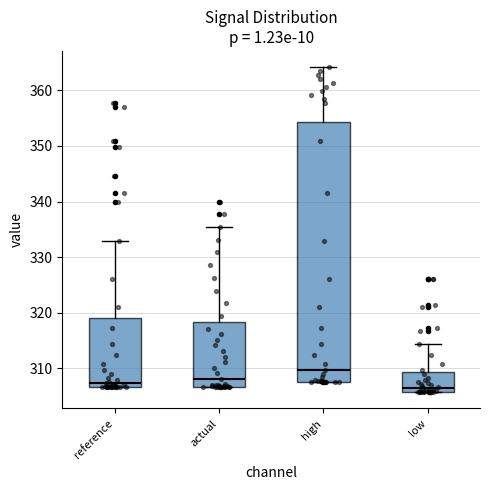

Reading left to right, read every box against the y-axis: the position of its median line, the range the box covers, and the ends of its whiskers. The values are not printed on the chart, so give them approximately, as read against the axis.

reference: median 307 (just above the box's lower edge), box 307 to 319, whiskers 307 to 333
actual: median 308, box 307 to 318, whiskers 307 to 335
high: median 310, box 308 to 354, whiskers 308 to 364
low: median 306 (just above the box's lower edge), box 306 to 309, whiskers 306 to 314